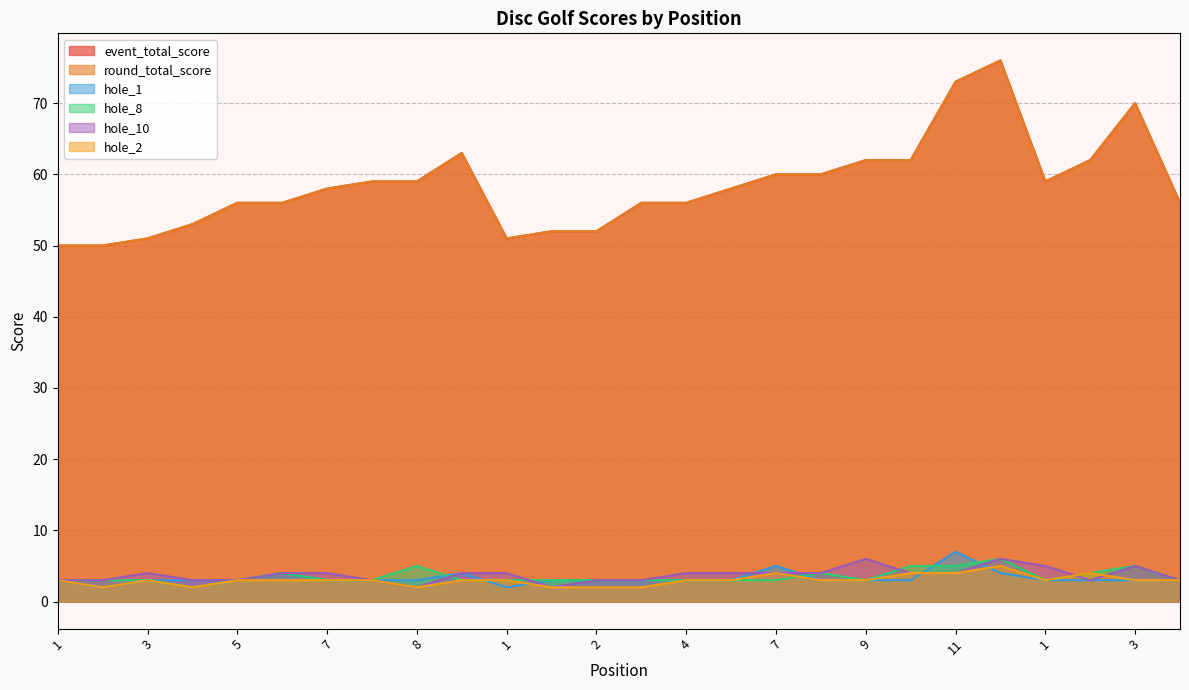

List the labels in order of round_total_score value, largest first.

12, 11, 3, 10, 9, 9, 2, 7, 7, 8, 8, 1, 7, 6, 5, 5, 4, 4, 1, 4, 2, 2, 3, 1, 1, 1